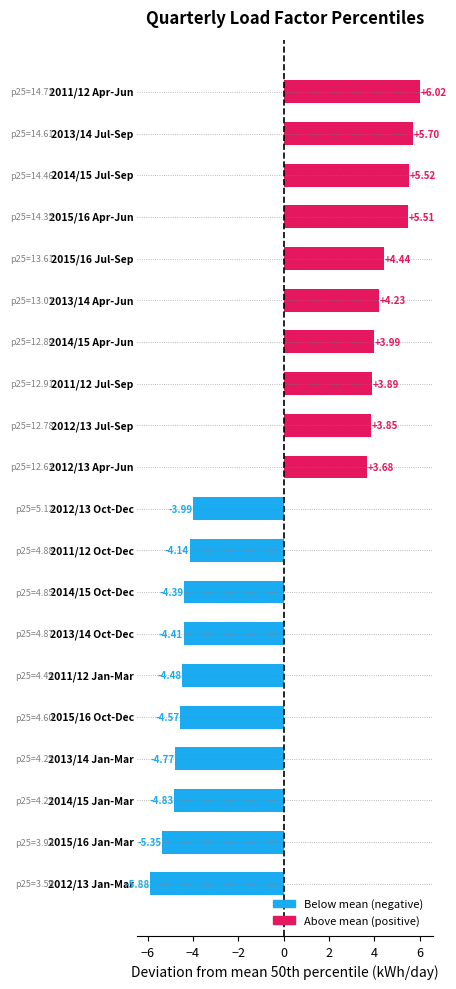

What is the difference between the maximum and second lowest values?

11.4